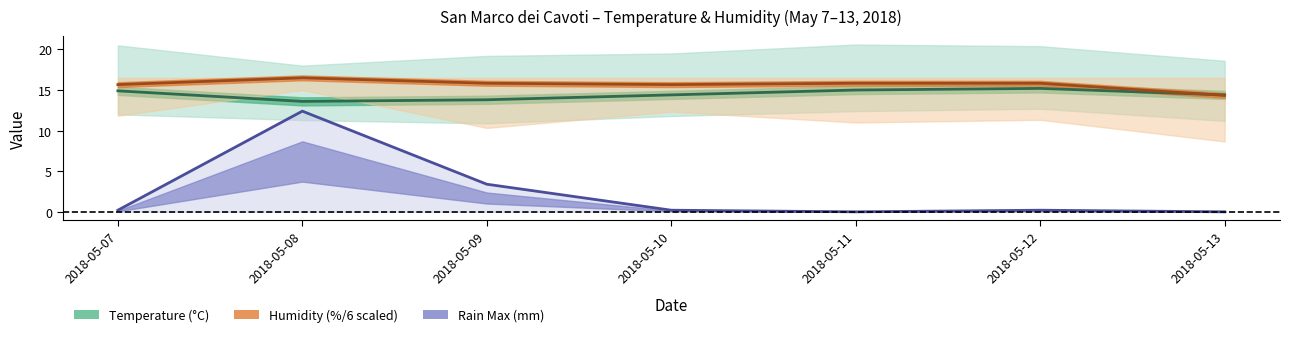

Read the Humidity Med (%/6) value at 2018-05-09.

15.8